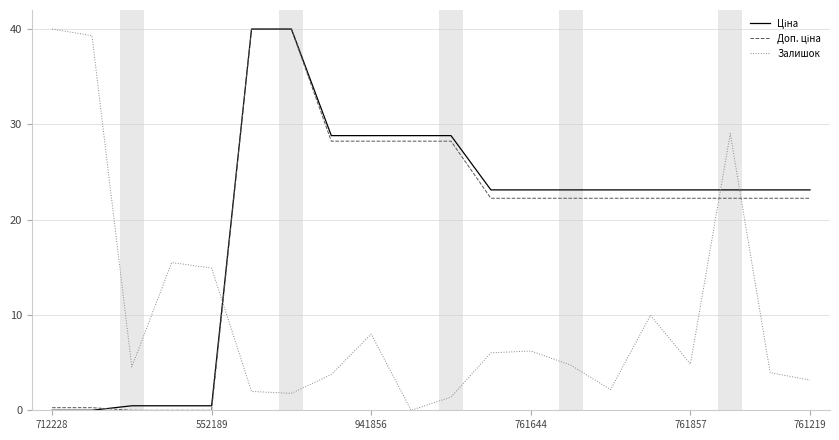

What is the difference between the highest and lowest values at 761644?

16.9